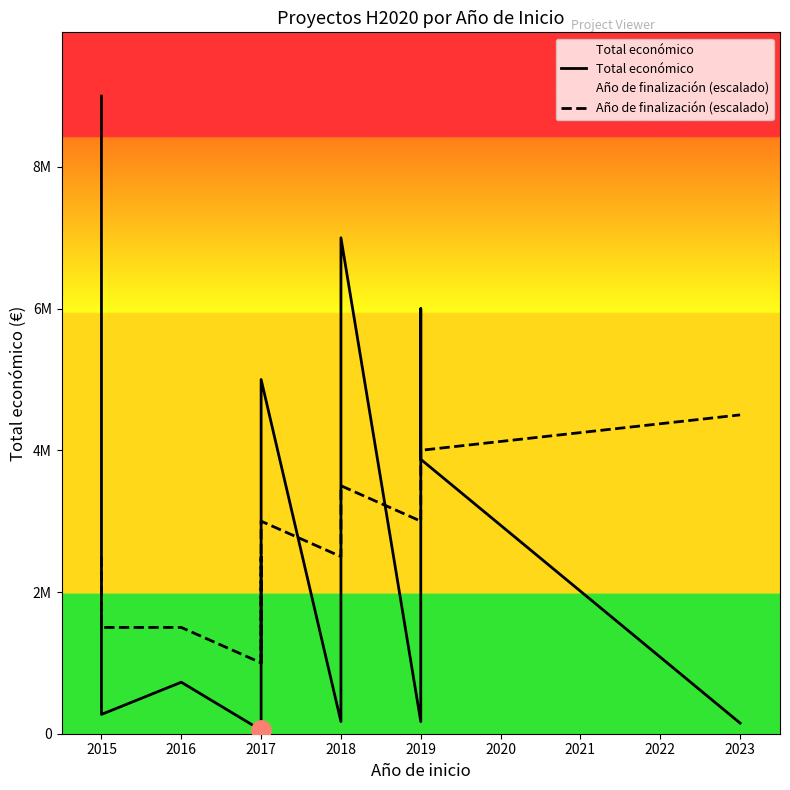

How many intersections are there between Año de finalización (escalado) and Total económico?

7